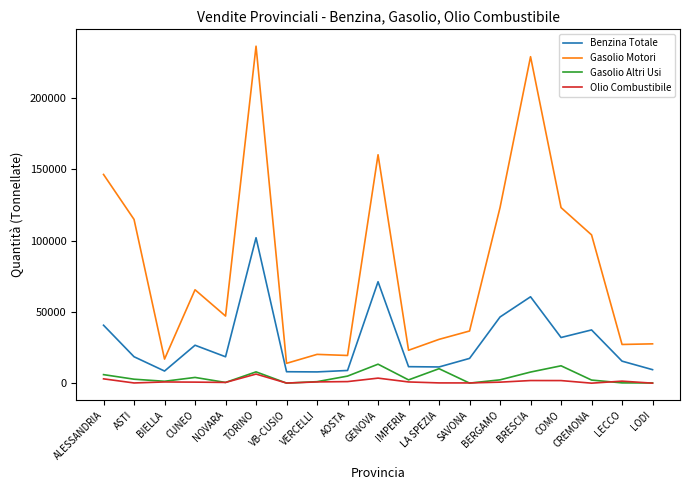

At CREMONA, list the series in order from smallest to largest.

Olio Combustibile, Gasolio Altri Usi, Benzina Totale, Gasolio Motori